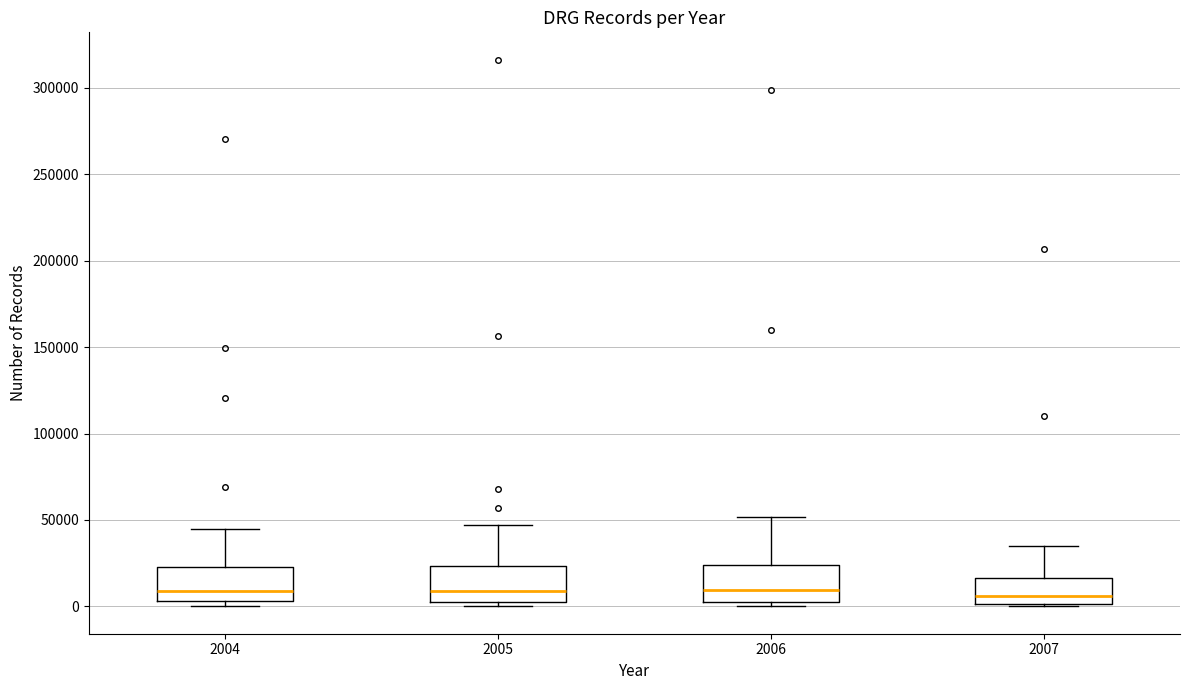

Reading left to right, transcribe this box plot: for each box, give where its median line is, the range the box spans, and where its two whiskers end, as read against the y-axis. The values are not printed on the chart, so give them approximately, as read against the axis.

2004: median 10000, box 5000 to 25000, whiskers 0 to 45000
2005: median 10000, box 5000 to 25000, whiskers 0 to 45000
2006: median 10000, box 5000 to 25000, whiskers 0 to 50000
2007: median 5000, box 0 to 15000, whiskers 0 (just below the box's lower edge) to 35000